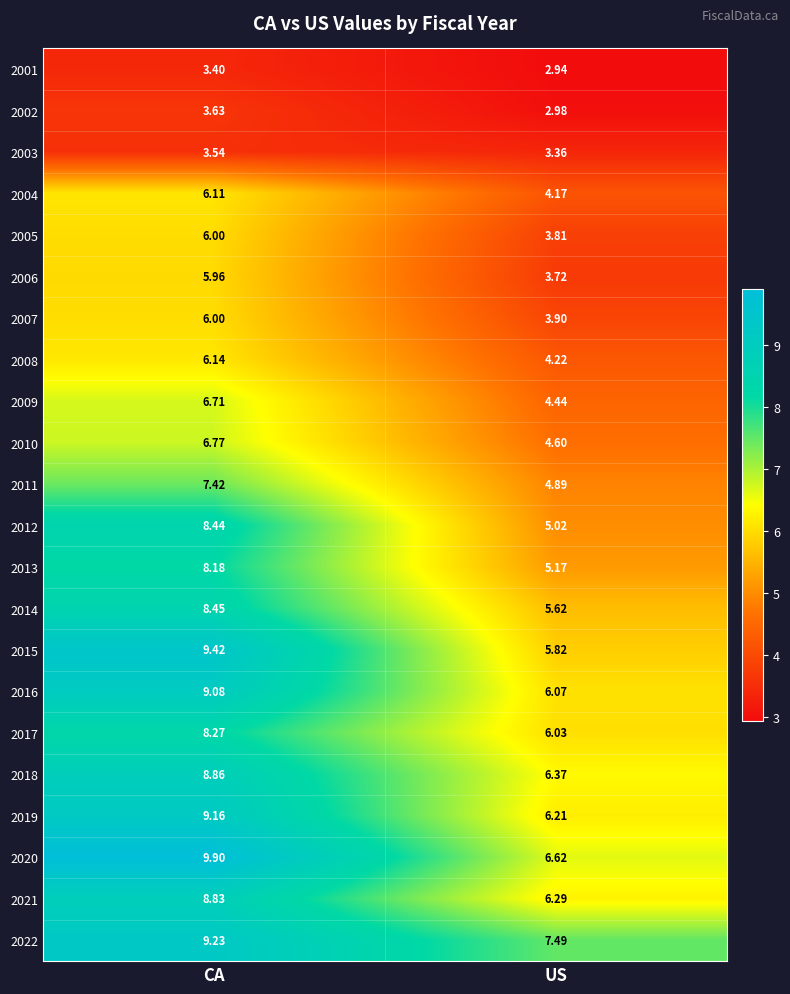

At which label does 2022 first exceed 9?

CA